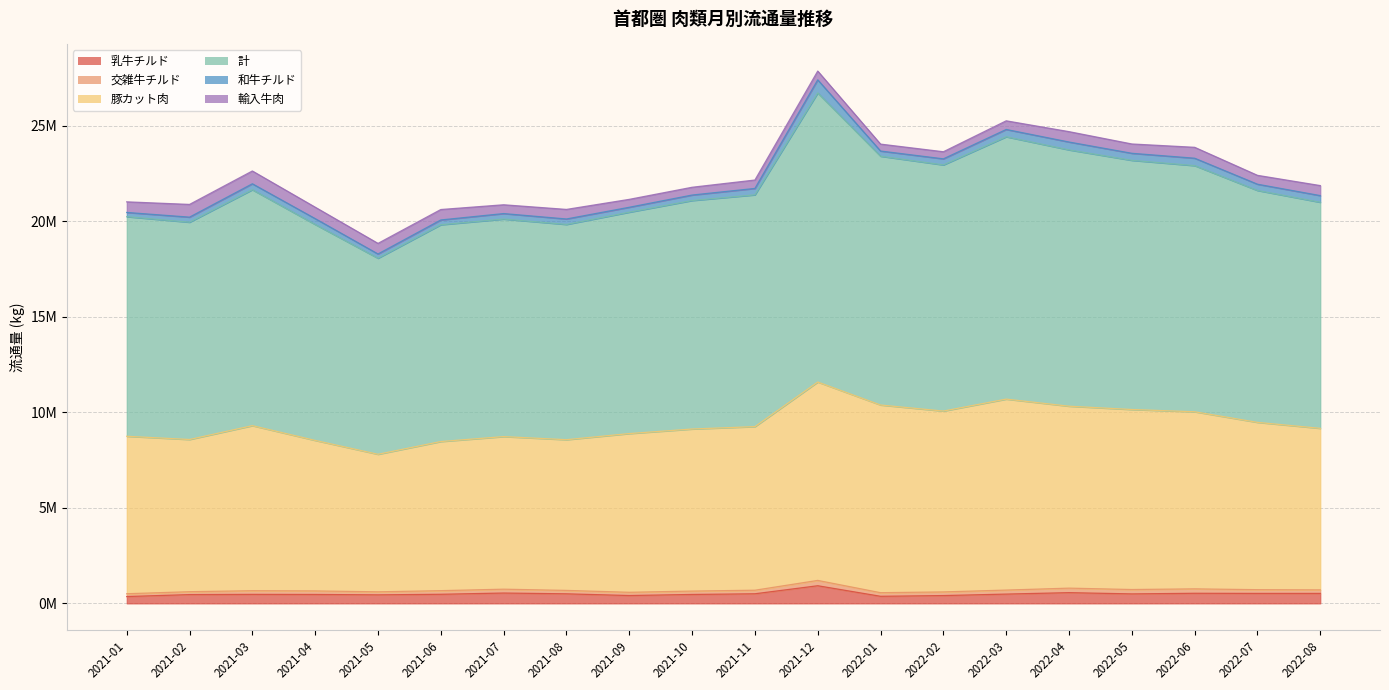

What is the label of the 14th point from the left?

2022-02